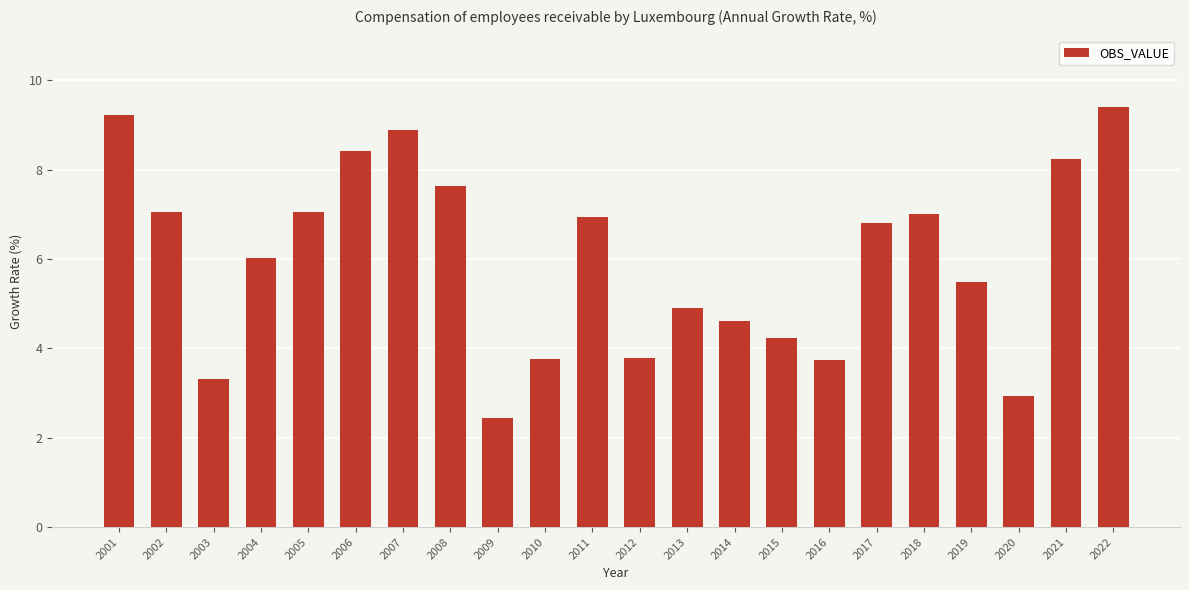

What is the approximate value at 2013?

4.9